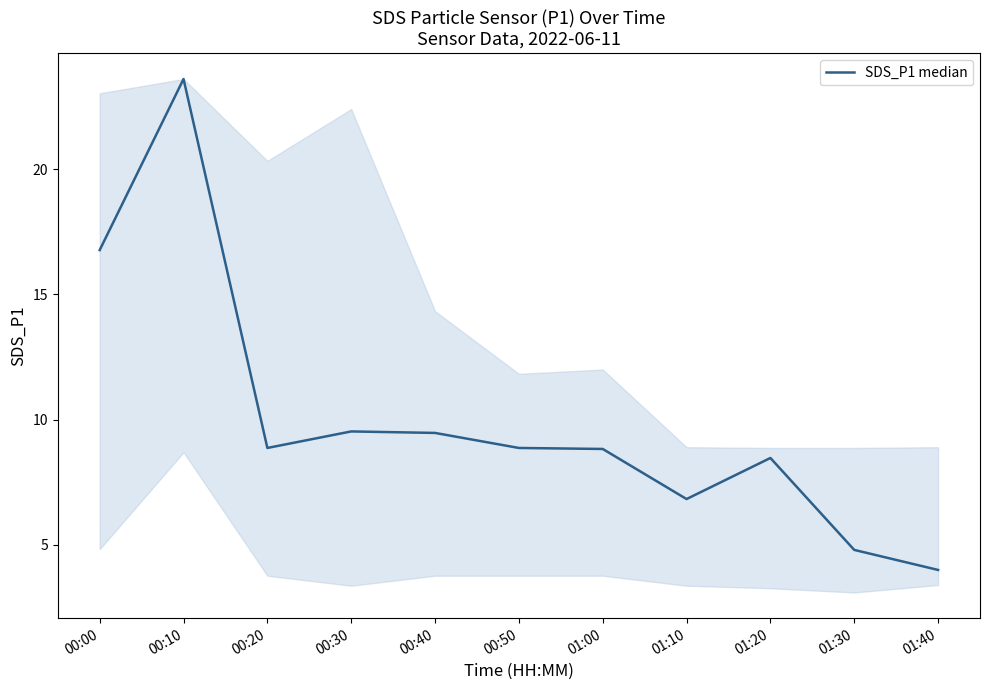

Where does the data first go above 8?

00:00